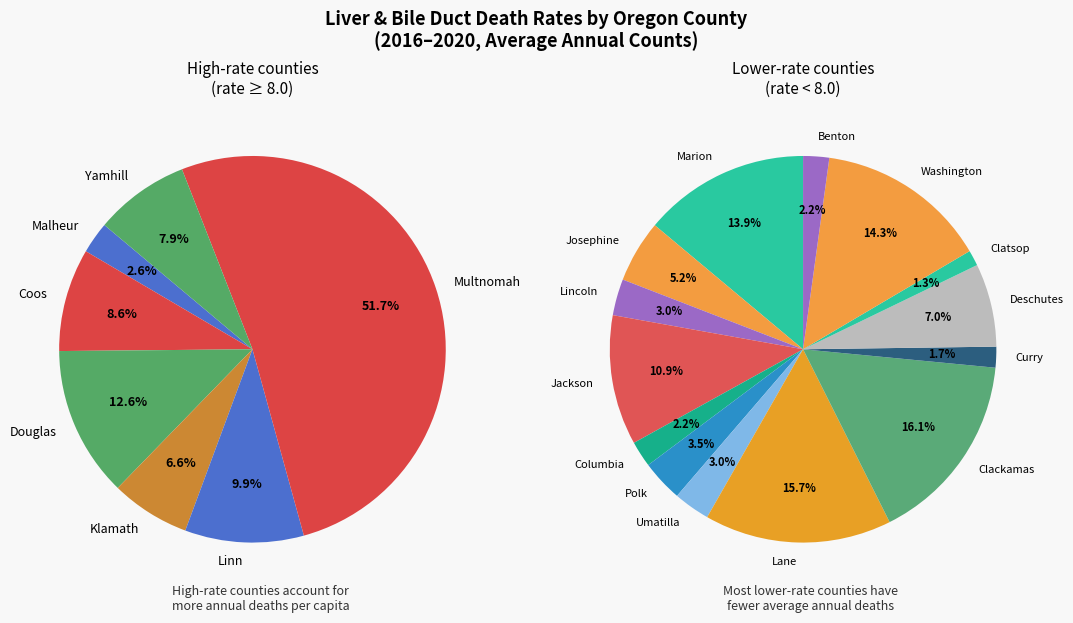

Is Benton the majority of the pie?

No